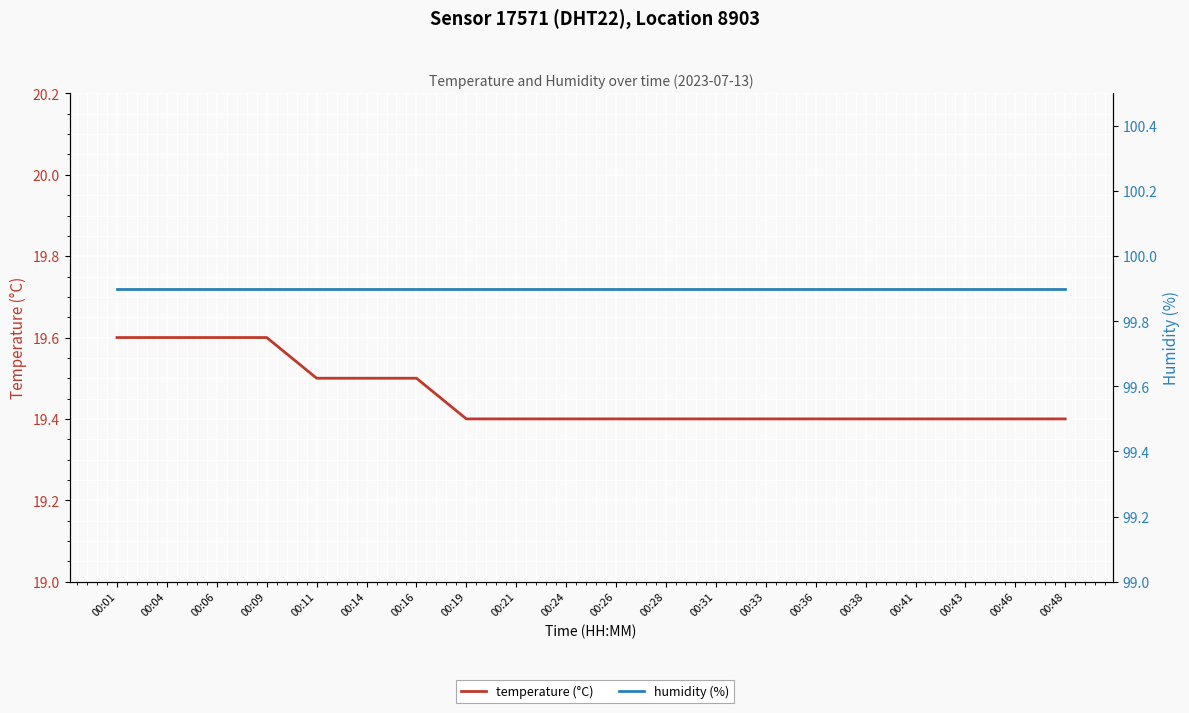

What is the value of the humidity (%) point at the 1st from the left?

99.9